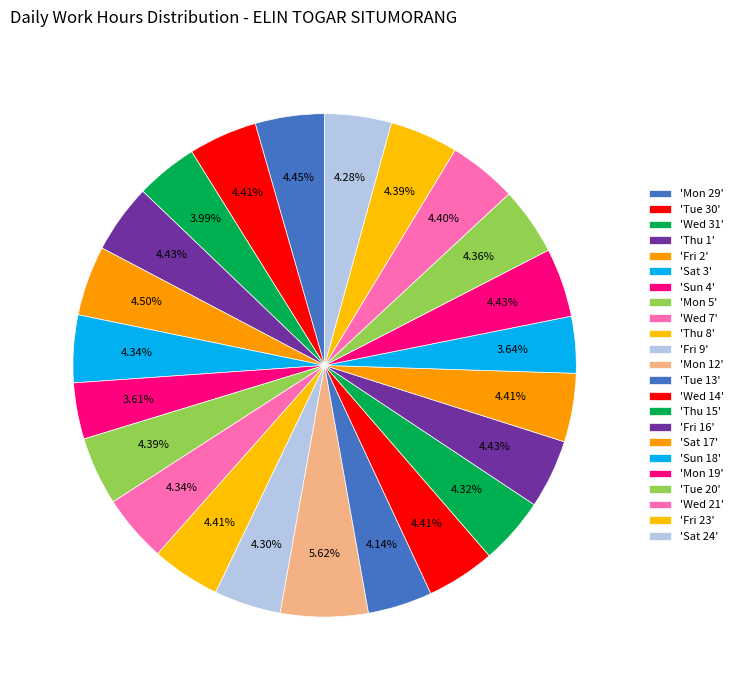

Count the number of slices in the pie.

23